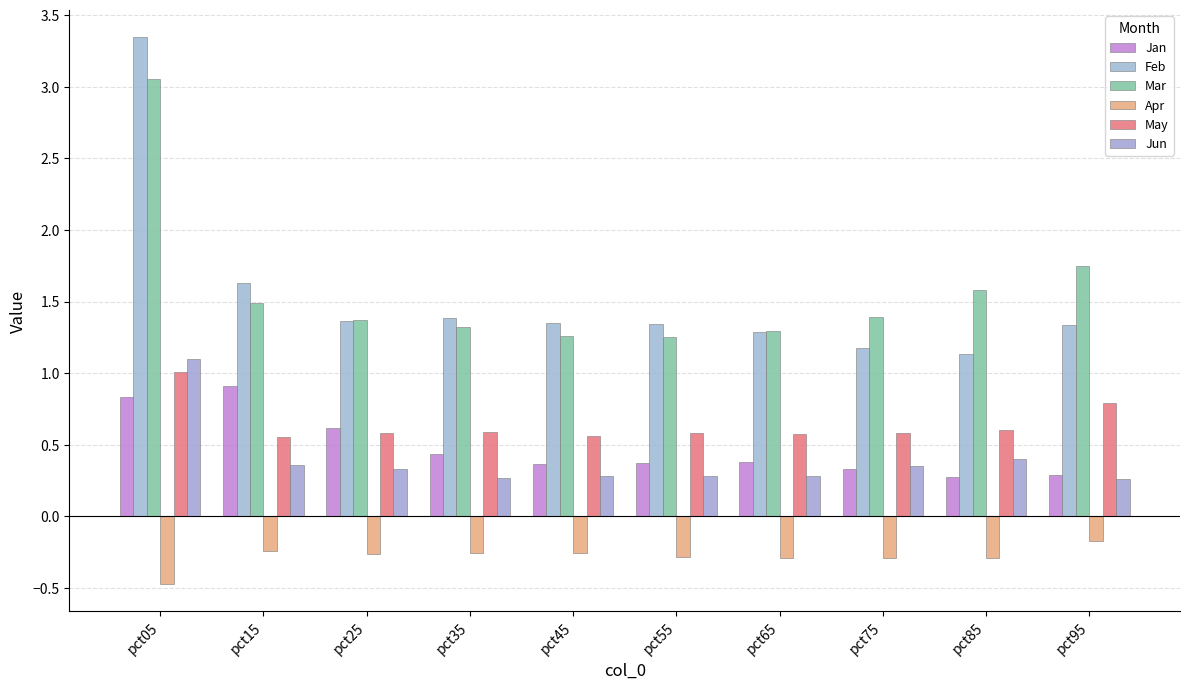

What are all the series names shown in the legend?

Jan, Feb, Mar, Apr, May, Jun